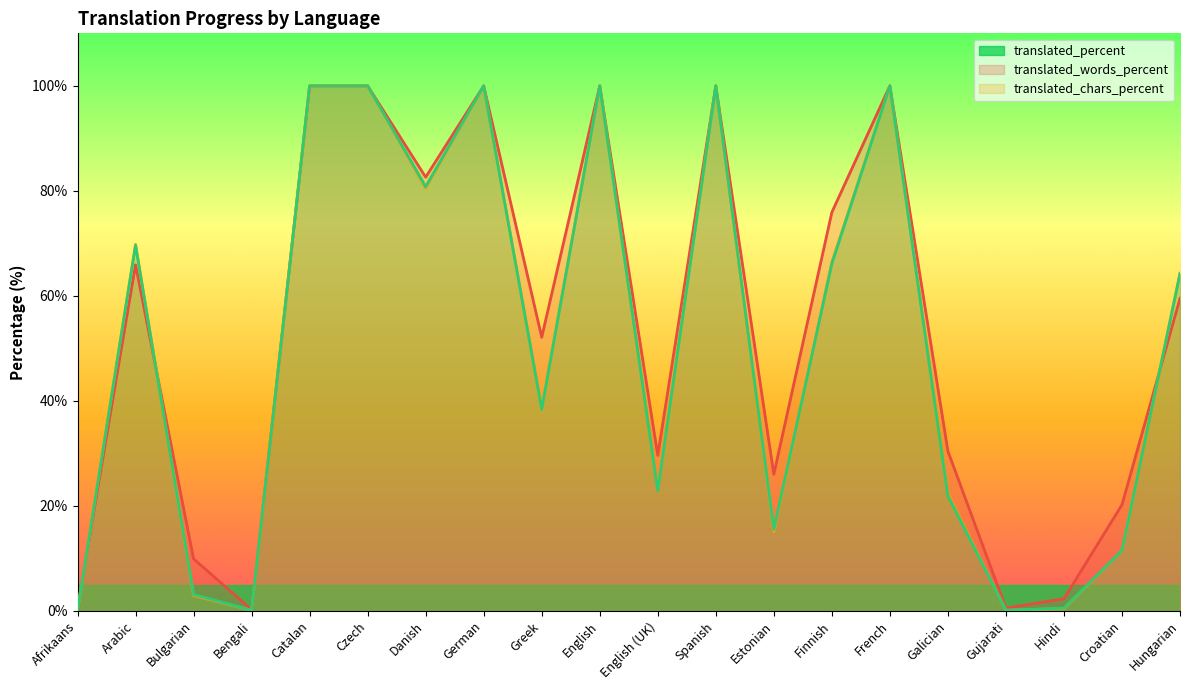

Which series changed the most between Bulgarian and Hungarian?

translated_words_percent